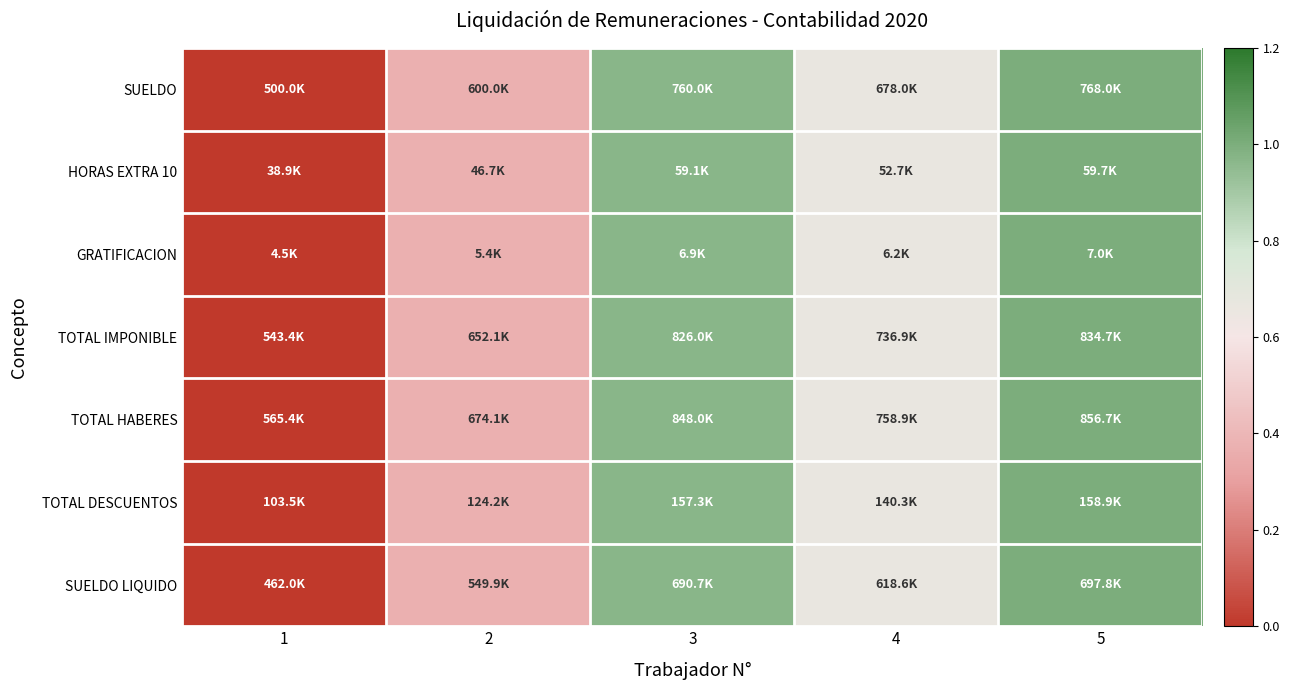

Reading left to right, transcribe all the data shown in this chart.

SUELDO: 1=0.0	2=0.4	3=1.0	4=0.7	5=1.0
HORAS EXTRA 10: 1=0.0	2=0.4	3=1.0	4=0.7	5=1.0
GRATIFICACION: 1=0.0	2=0.4	3=1.0	4=0.7	5=1.0
TOTAL IMPONIBLE: 1=0.0	2=0.4	3=1.0	4=0.7	5=1.0
TOTAL HABERES: 1=0.0	2=0.4	3=1.0	4=0.7	5=1.0
TOTAL DESCUENTOS: 1=0.0	2=0.4	3=1.0	4=0.7	5=1.0
SUELDO LIQUIDO: 1=0.0	2=0.4	3=1.0	4=0.7	5=1.0